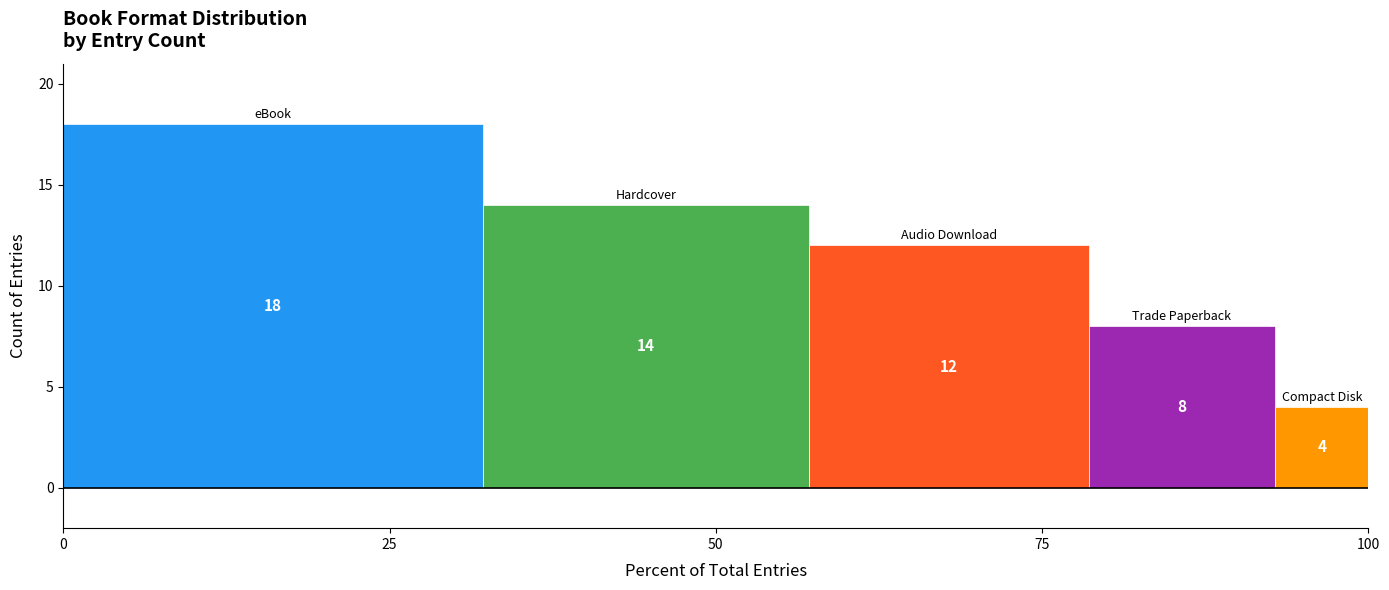

How many series are shown in this chart?

5